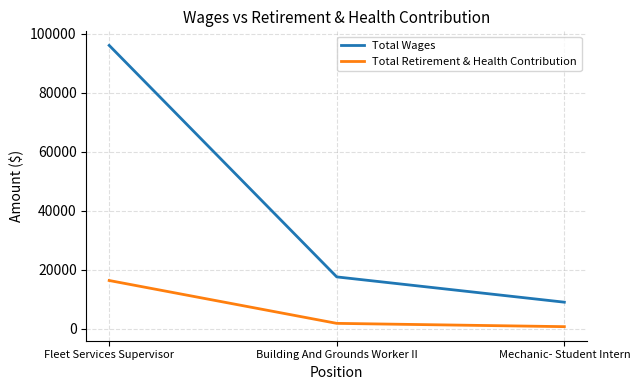

Reading right to left, extract all data points from this chart.

Total Wages: Mechanic- Student Intern=8959	Building And Grounds Worker II=17540	Fleet Services Supervisor=96098
Total Retirement & Health Contribution: Mechanic- Student Intern=655	Building And Grounds Worker II=1773	Fleet Services Supervisor=16318